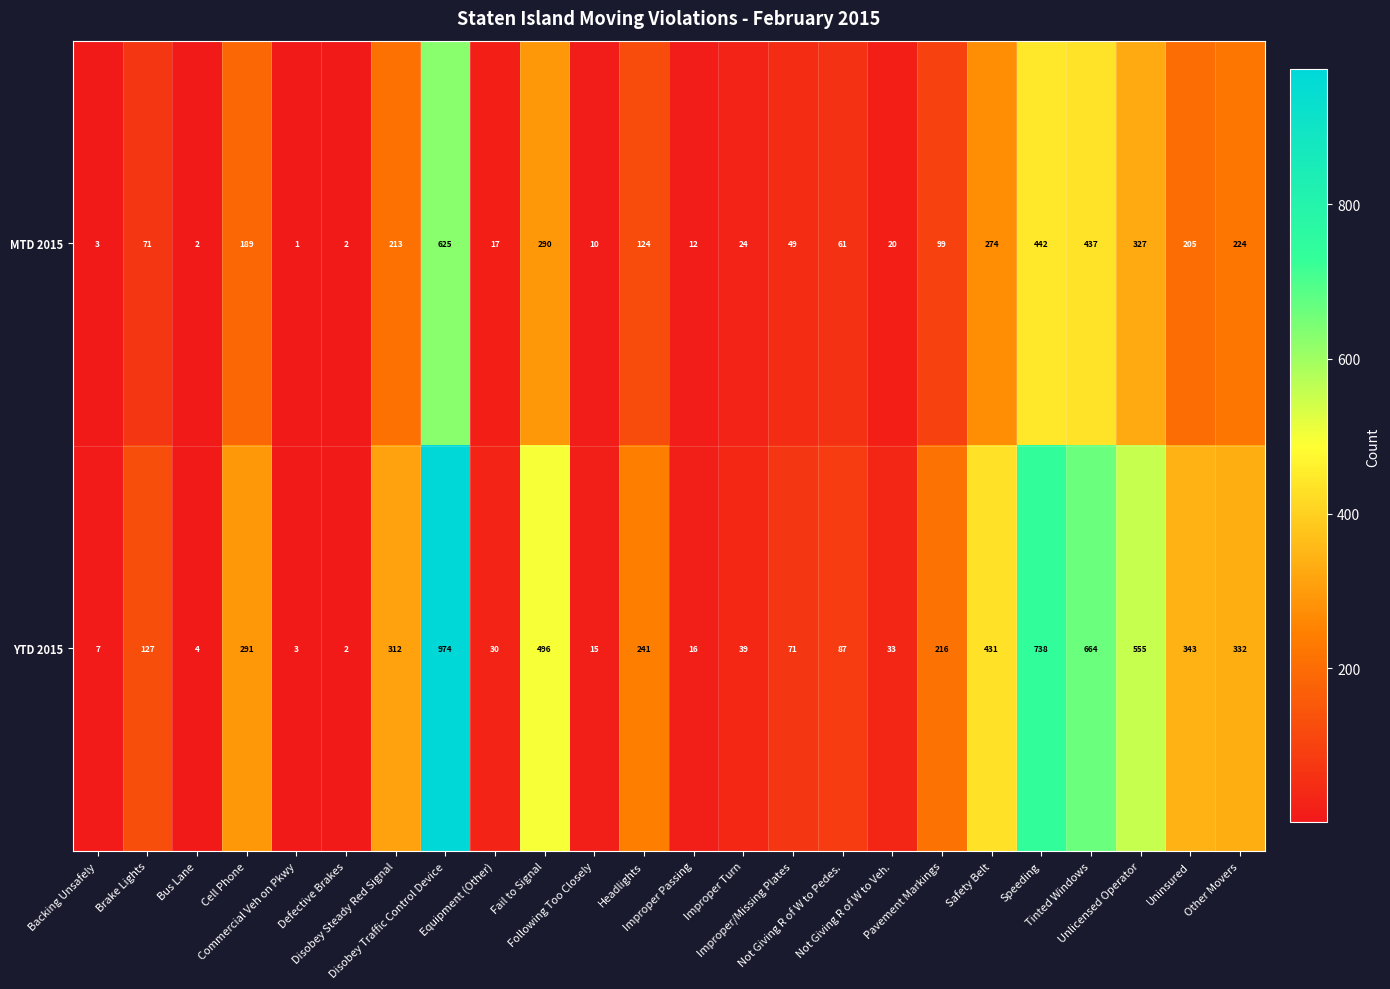

What is the greatest value displayed?

974